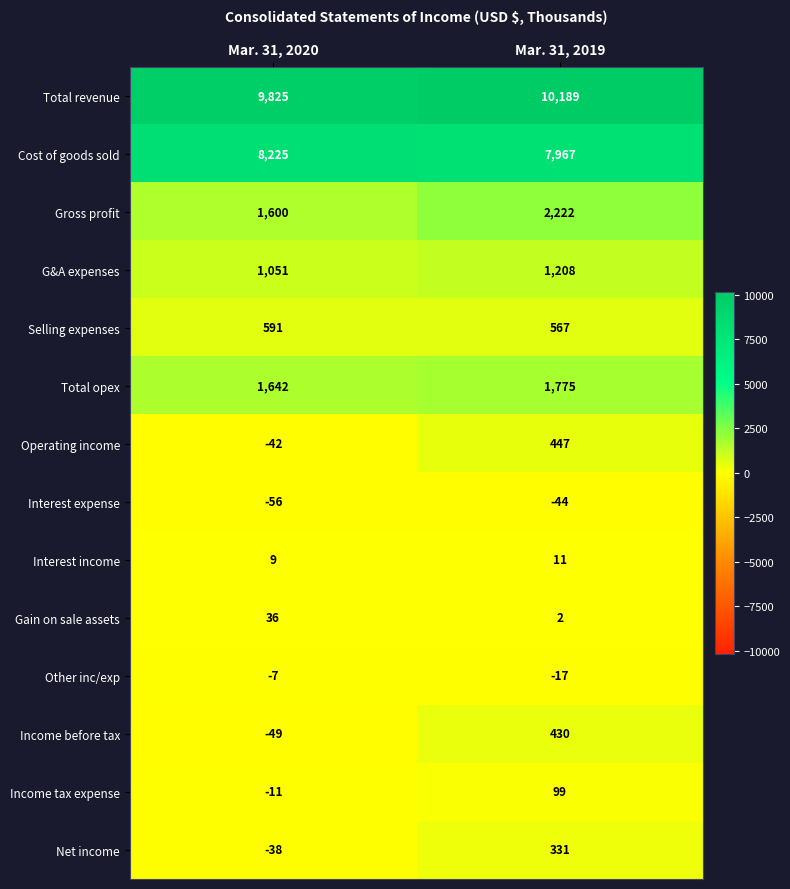

Reading left to right, transcribe all the data shown in this chart.

Total revenue: Mar. 31, 2020=9825	Mar. 31, 2019=10189
Cost of goods sold: Mar. 31, 2020=8225	Mar. 31, 2019=7967
Gross profit: Mar. 31, 2020=1600	Mar. 31, 2019=2222
G&A expenses: Mar. 31, 2020=1051	Mar. 31, 2019=1208
Selling expenses: Mar. 31, 2020=591	Mar. 31, 2019=567
Total opex: Mar. 31, 2020=1642	Mar. 31, 2019=1775
Operating income: Mar. 31, 2020=-42	Mar. 31, 2019=447
Interest expense: Mar. 31, 2020=-56	Mar. 31, 2019=-44
Interest income: Mar. 31, 2020=9	Mar. 31, 2019=11
Gain on sale assets: Mar. 31, 2020=36	Mar. 31, 2019=2
Other inc/exp: Mar. 31, 2020=-7	Mar. 31, 2019=-17
Income before tax: Mar. 31, 2020=-49	Mar. 31, 2019=430
Income tax expense: Mar. 31, 2020=-11	Mar. 31, 2019=99
Net income: Mar. 31, 2020=-38	Mar. 31, 2019=331